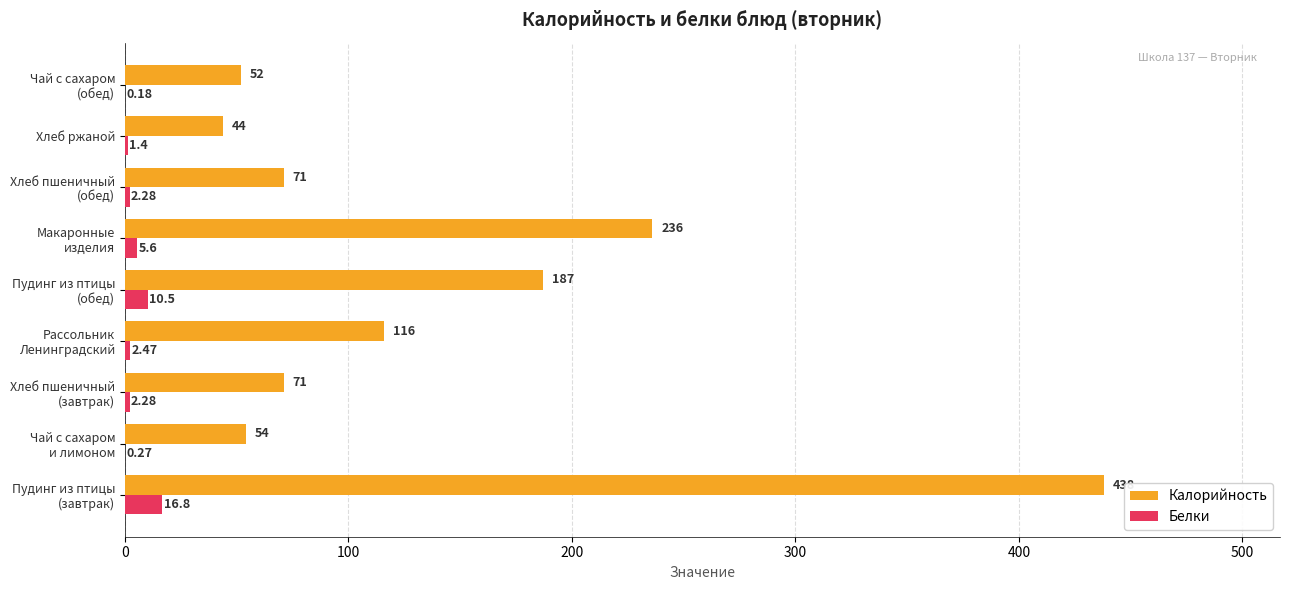

What is the average value of the Калорийность series?

141.0